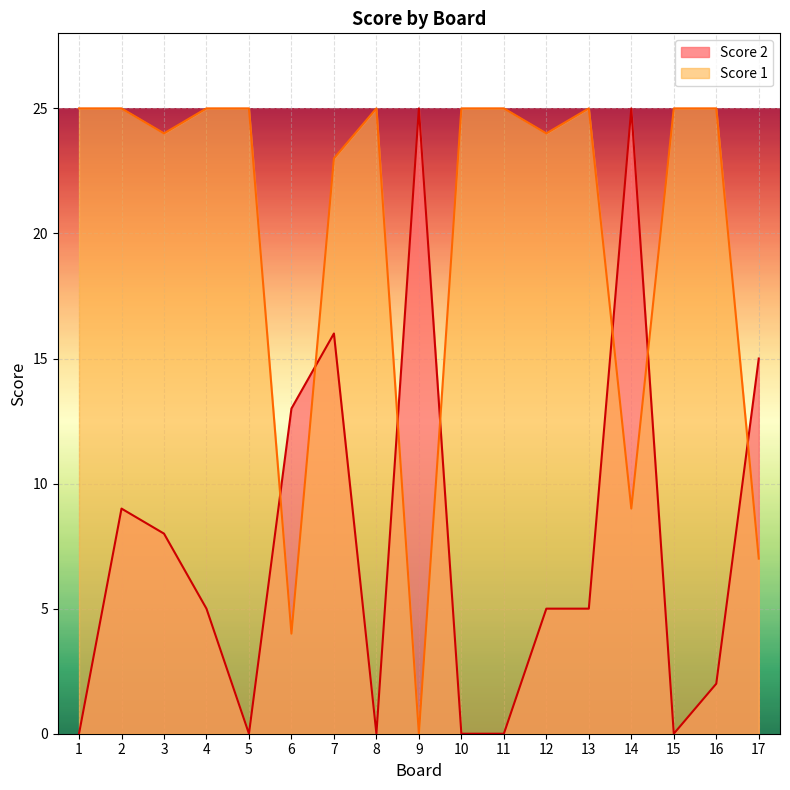

How many times do Score 1 and Score 2 cross each other?

7